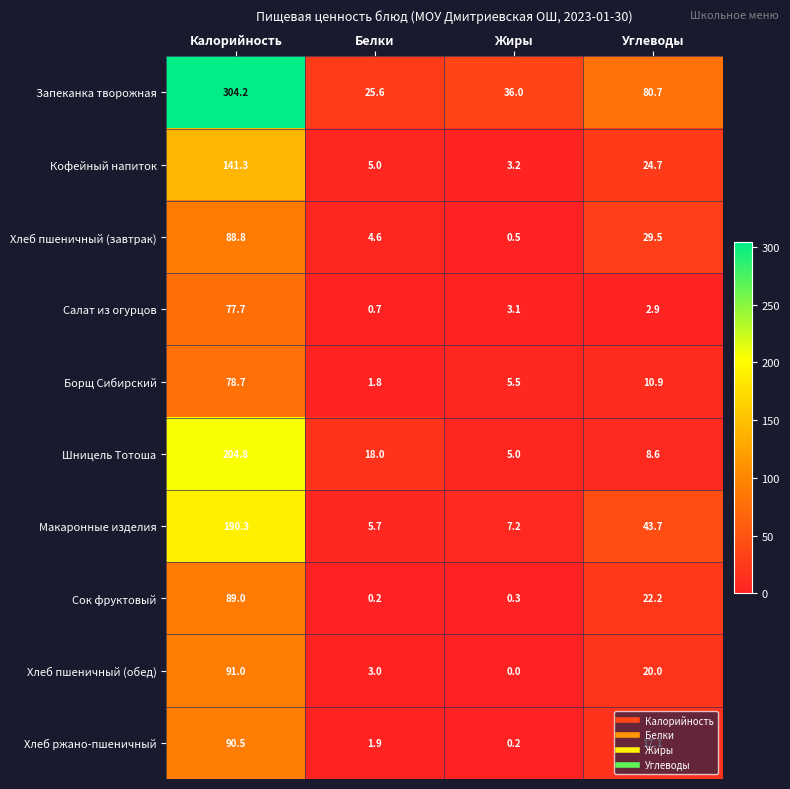

Which series has the widest spread of values?

Запеканка творожная